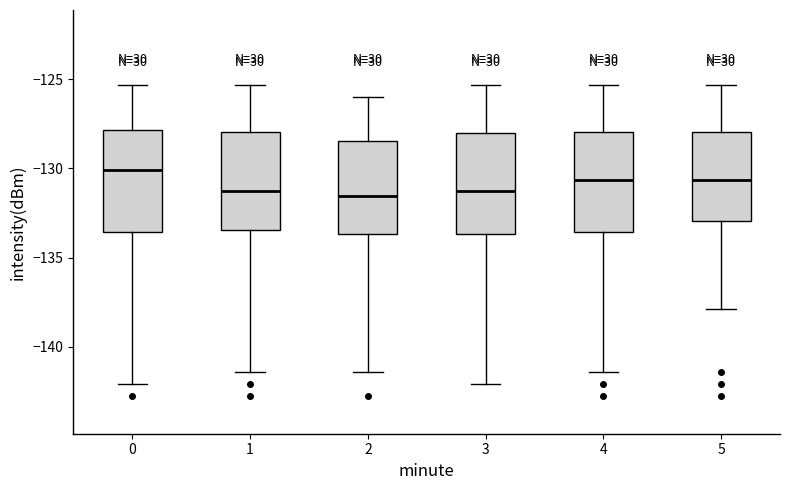

Reading left to right, read every box against the y-axis: the position of its median line, the range the box covers, and the ends of its whiskers. The values are not printed on the chart, so give them approximately, as read against the axis.

0: median -130.0, box -133.5 to -128.0, whiskers -142.0 to -125.5
1: median -131.5, box -133.5 to -128.0, whiskers -141.5 to -125.5
2: median -131.5, box -133.5 to -128.5, whiskers -141.5 to -126.0
3: median -131.5, box -133.5 to -128.0, whiskers -142.0 to -125.5
4: median -130.5, box -133.5 to -128.0, whiskers -141.5 to -125.5
5: median -130.5, box -133.0 to -128.0, whiskers -138.0 to -125.5